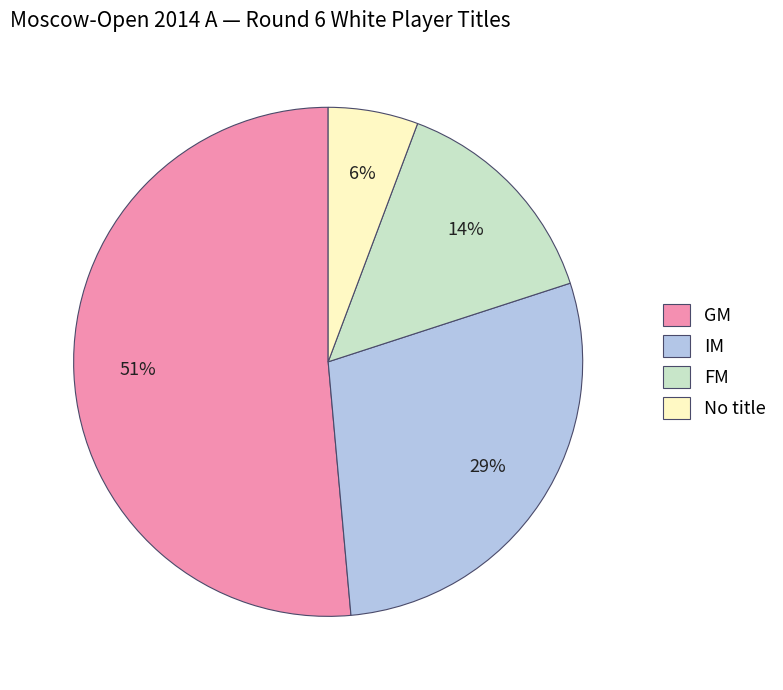

Which has a higher value, No title or FM?

FM